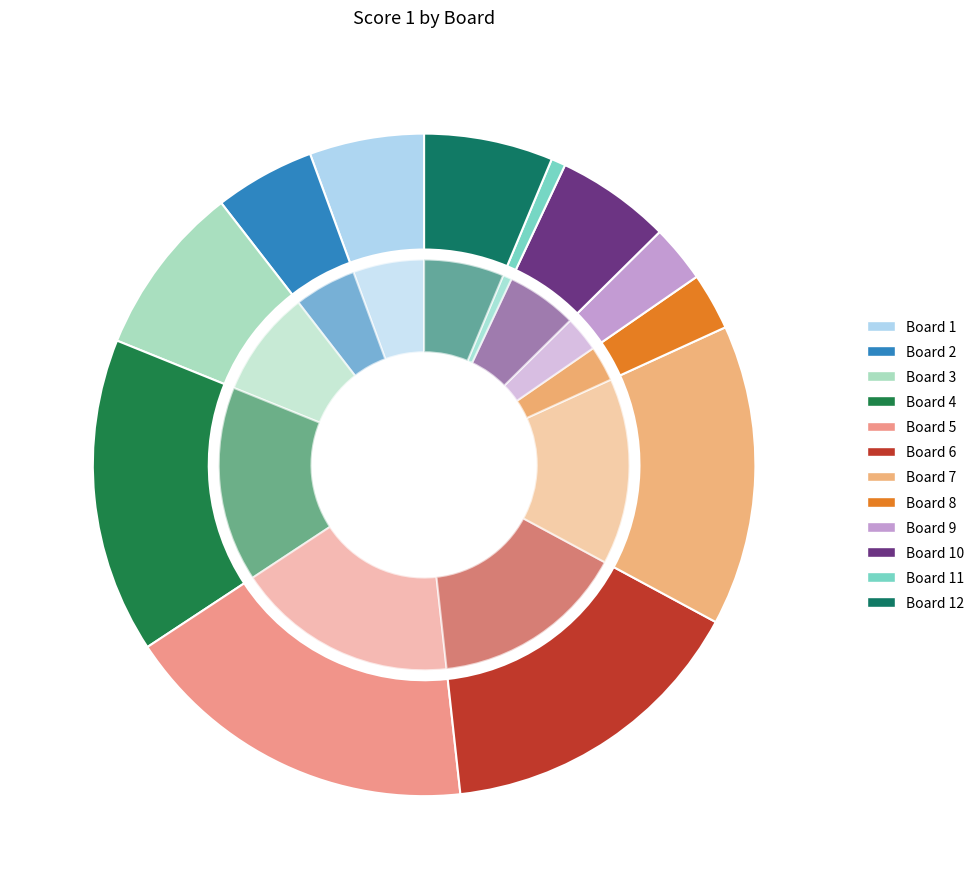

Combined, do Board 3 and Board 11 account for over 50%?

No